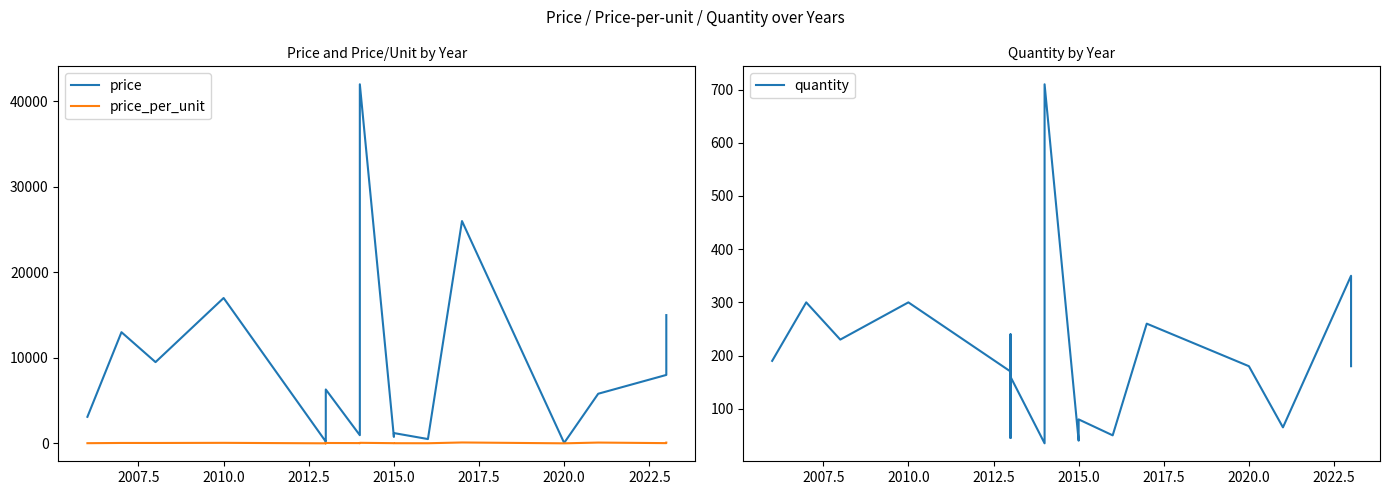

What is the difference between the maximum and minimum values in the quantity series?

675.0